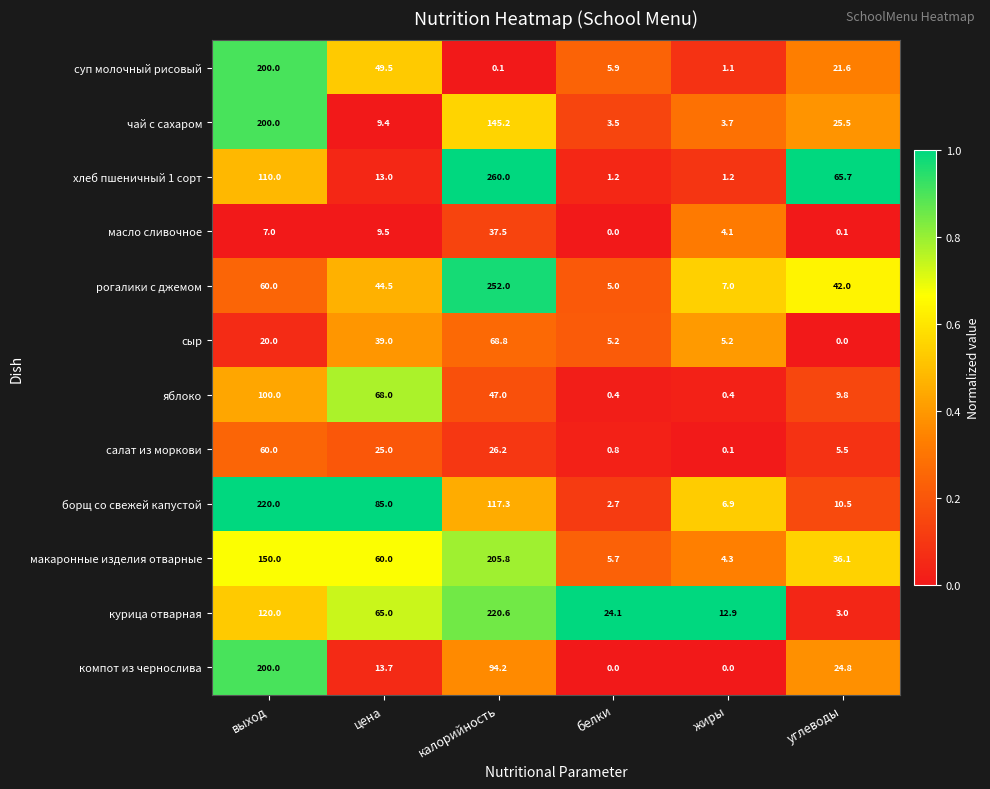

At how many categories does at least one series exceed 0?

6